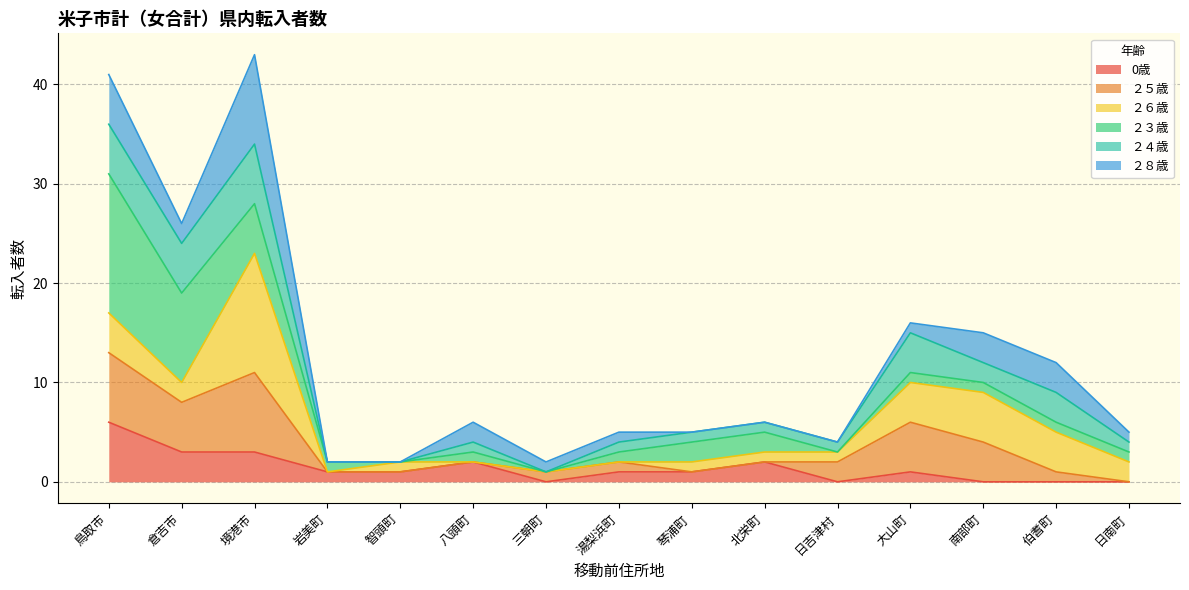

Which category has the highest value in the 0歳 series?

鳥取市